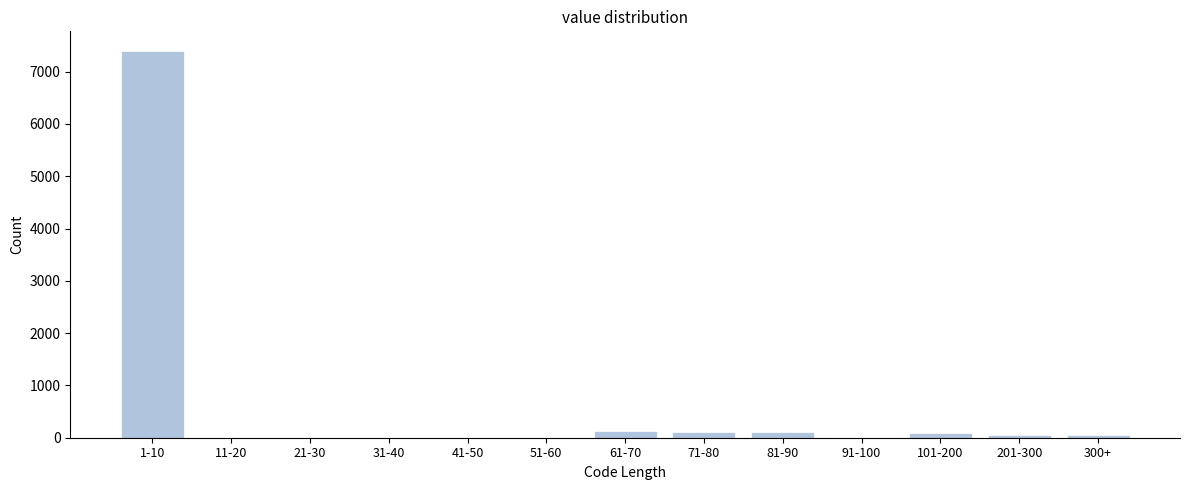

Is it true that the value at 21-30 is 0?

True